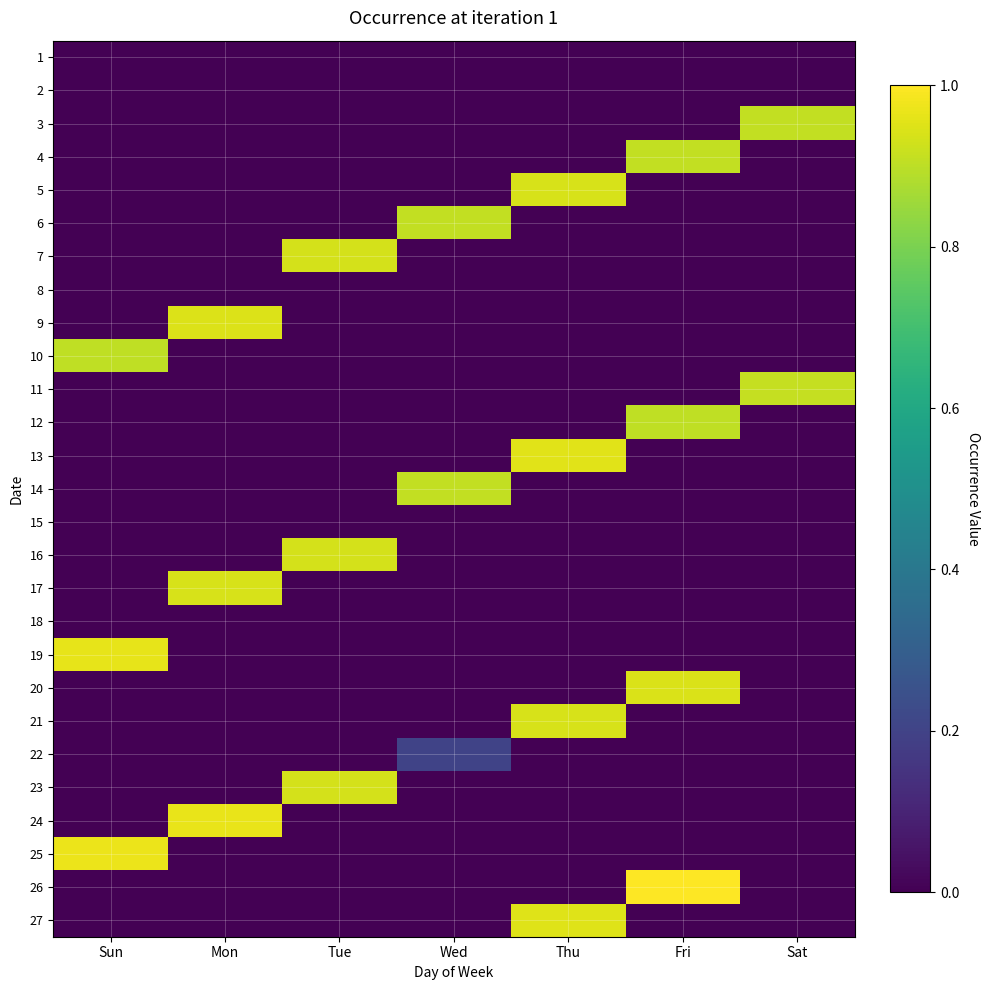

How many distinct data groups are displayed?

27